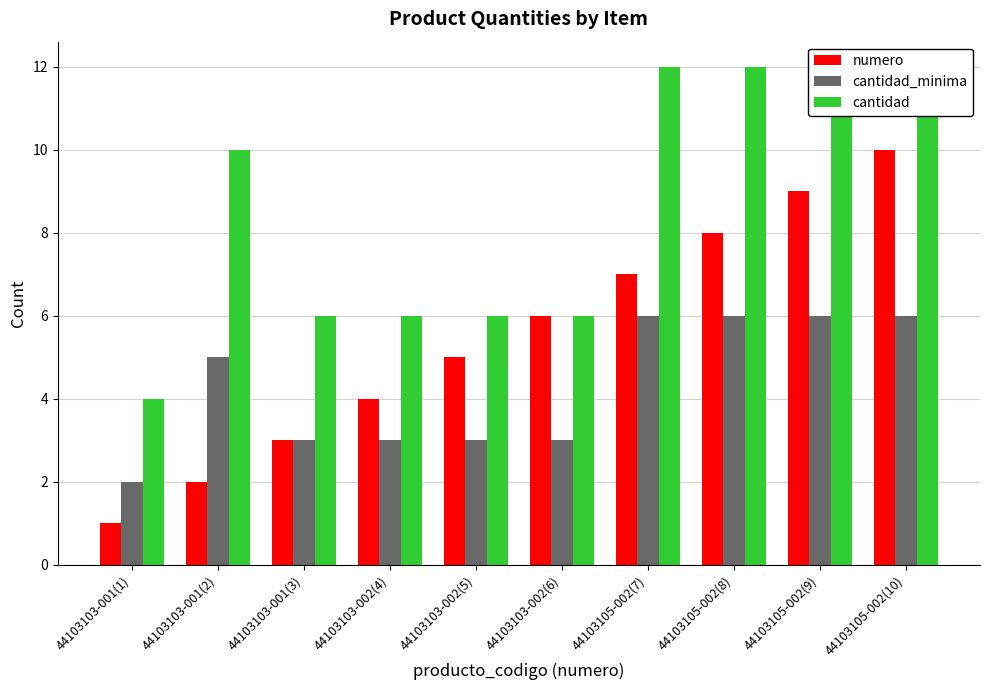

Which label corresponds to the largest value in the chart?

44103105-002(7)